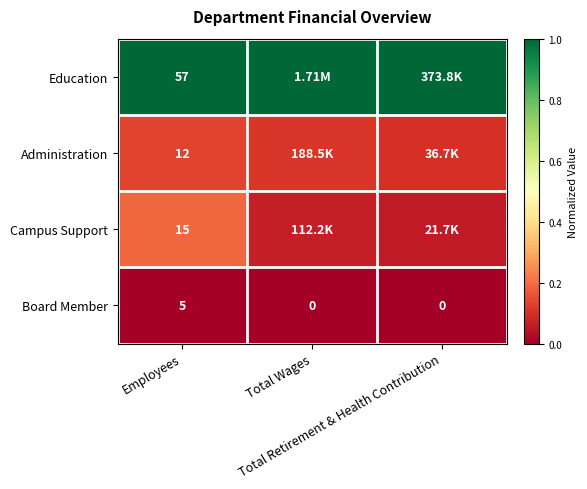

What is the average value of the Campus Support series?

0.1